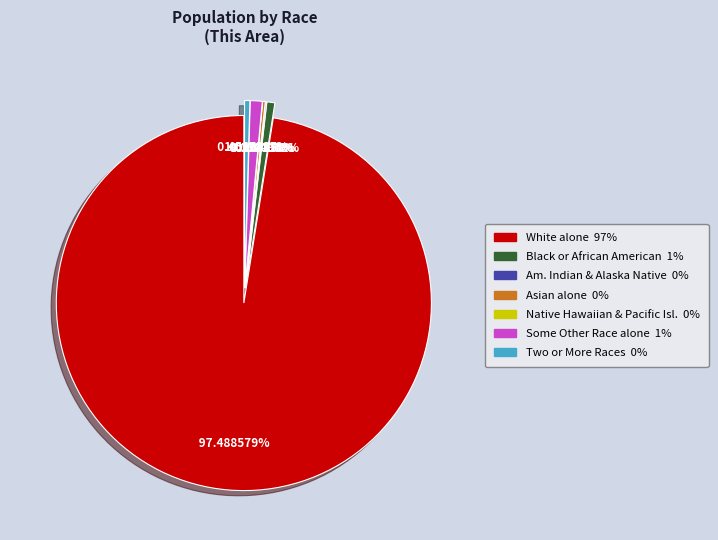

What percentage is the Black or African American alone slice, to the nearest percent?

1%